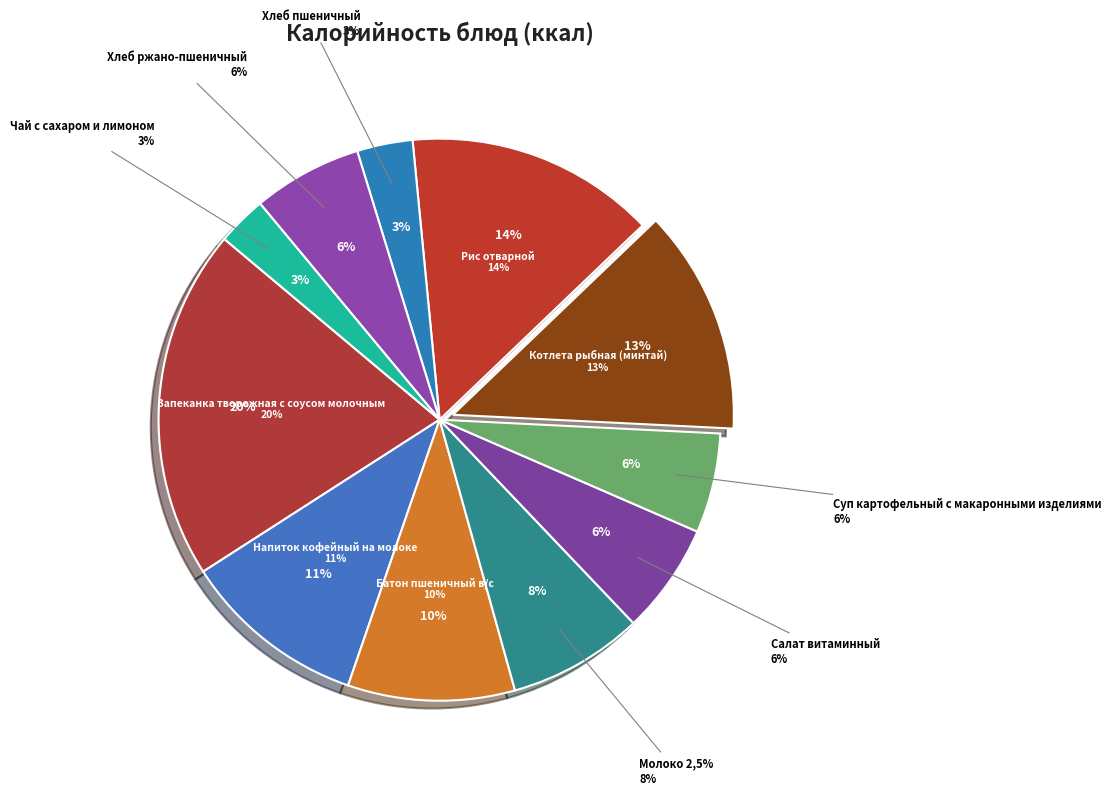

Which category has the biggest portion of the pie?

Запеканка творожная с соусом молочным